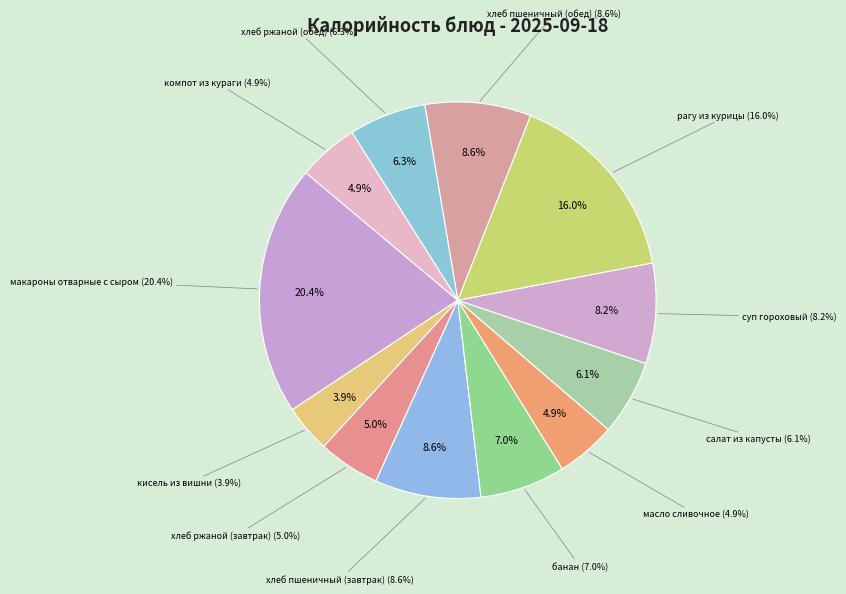

What is the largest slice in the pie chart?

макароны отварные с сыром